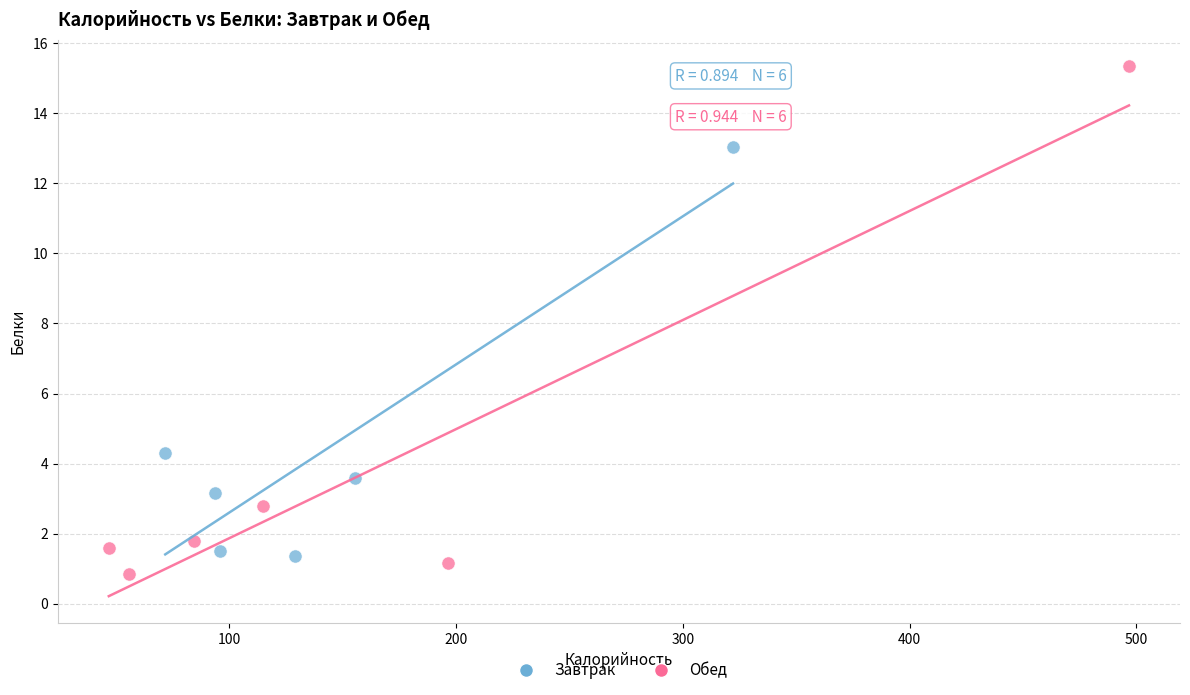

What are all the series names shown in the legend?

Завтрак, Обед